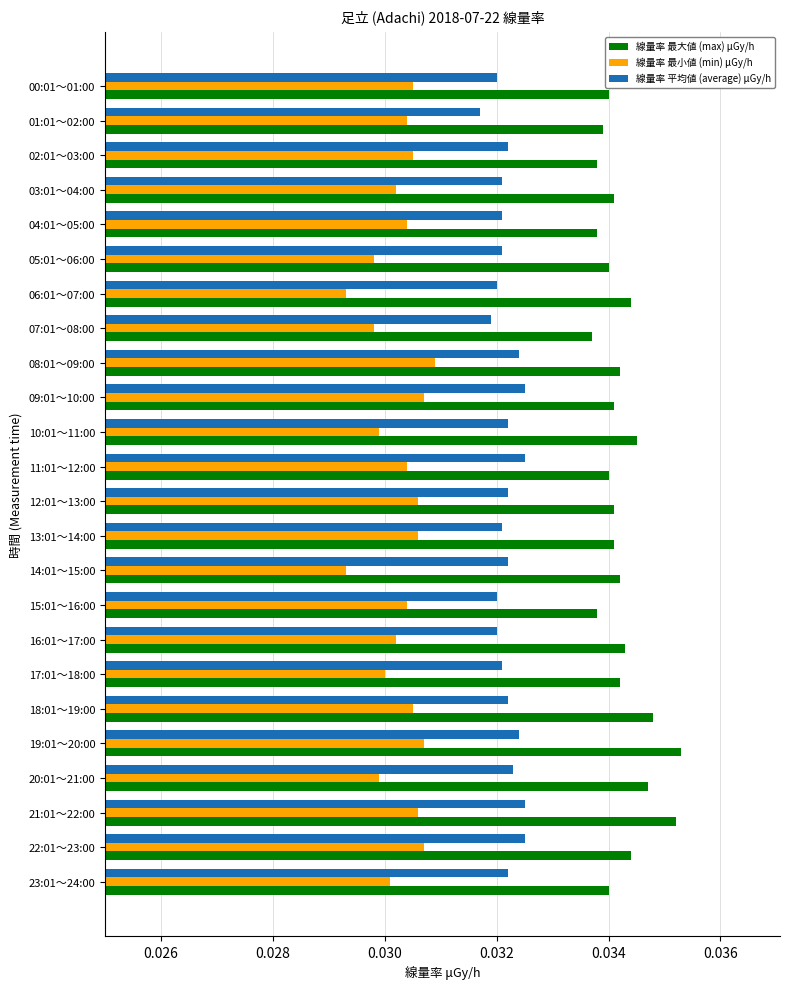

List the series in order of their peak value, lowest first.

線量率 最小値 (min) μGy/h, 線量率 平均値 (average) μGy/h, 線量率 最大値 (max) μGy/h